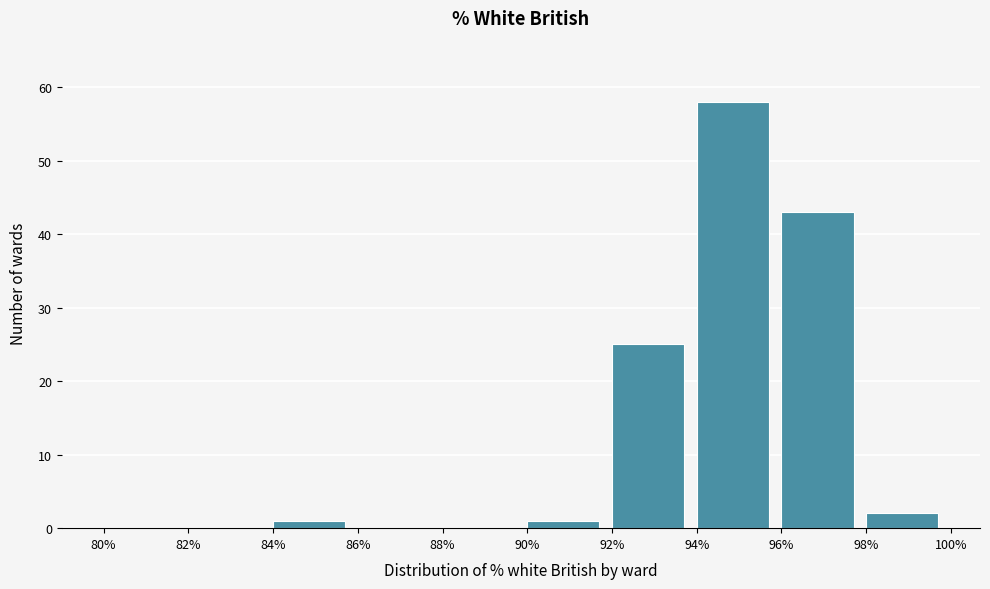

What is the height of the bar covering 90% to 92% on the x-axis? The values are not printed on the chart, so give them approximately, as read against the axis.

1